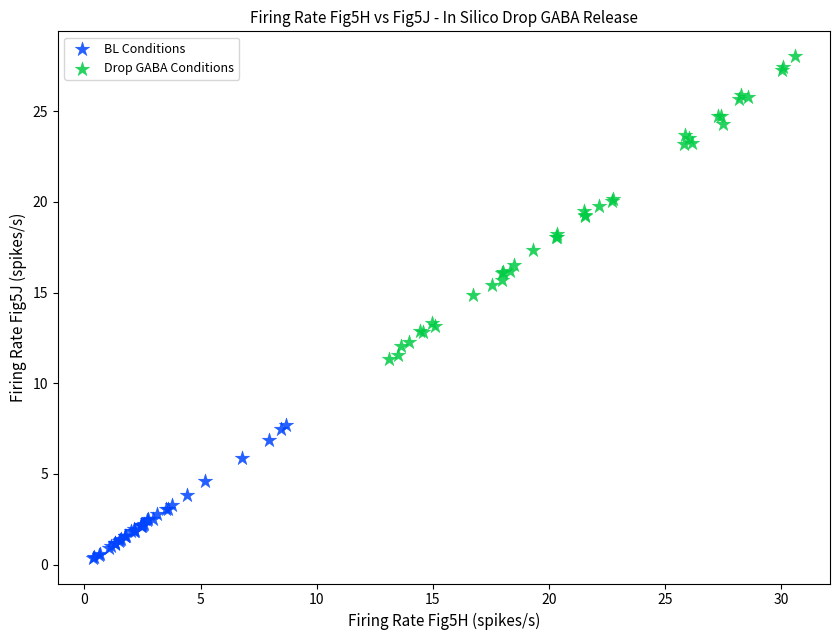

What are all the series names shown in the legend?

BL Conditions, Drop GABA Conditions